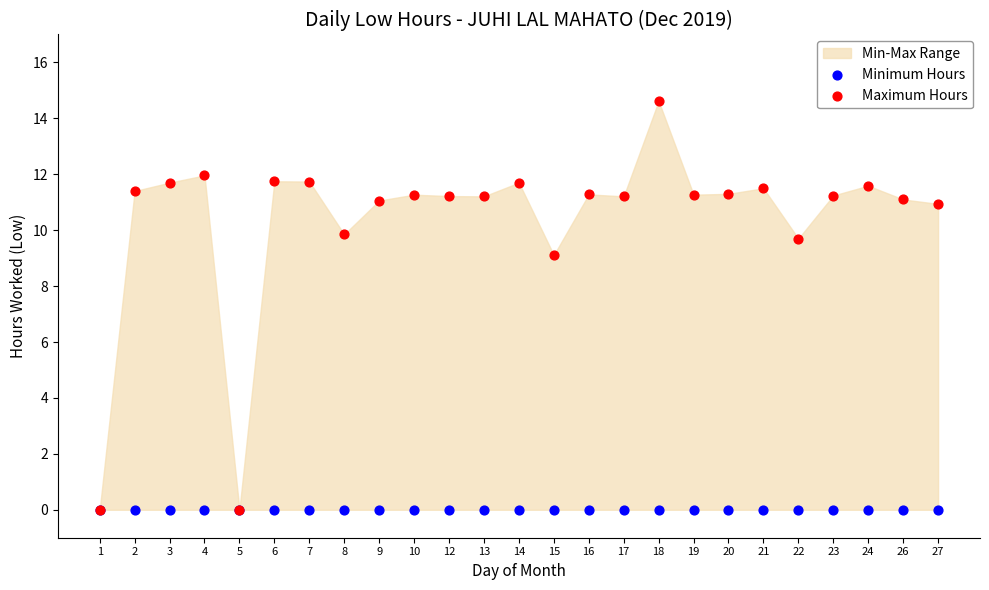

In the Maximum Hours series, what Y value is closest to 7?

9.1